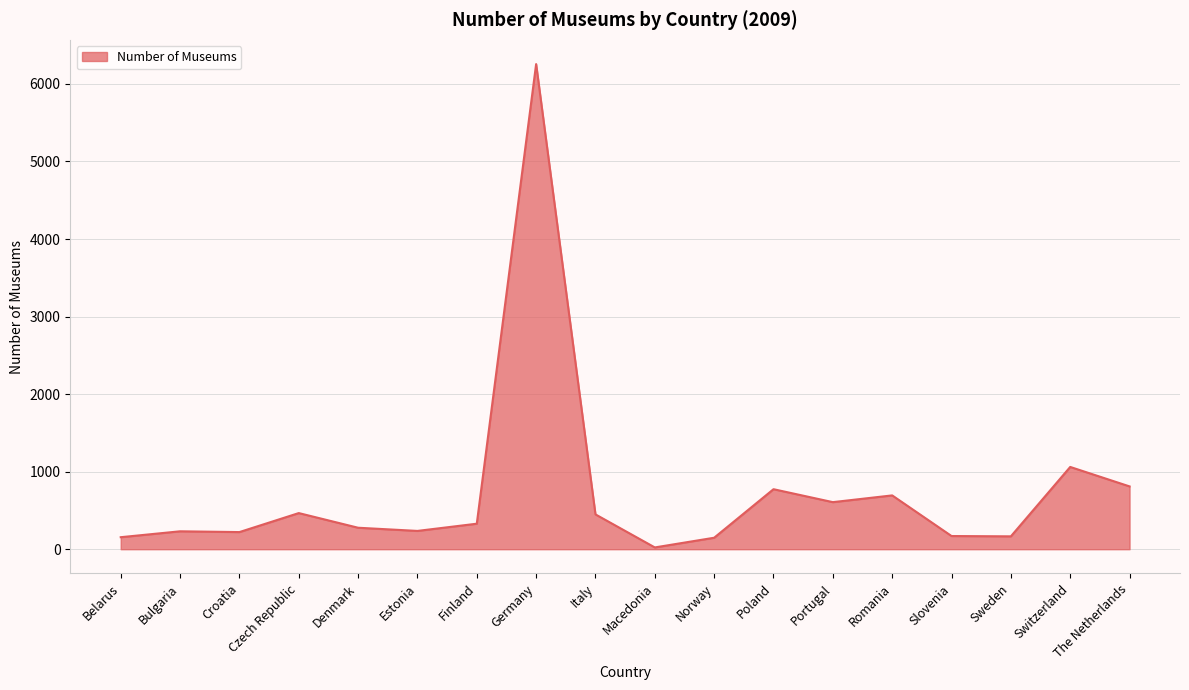

Approximately how many times larger is the value at Slovenia compared to Sweden?

1.0